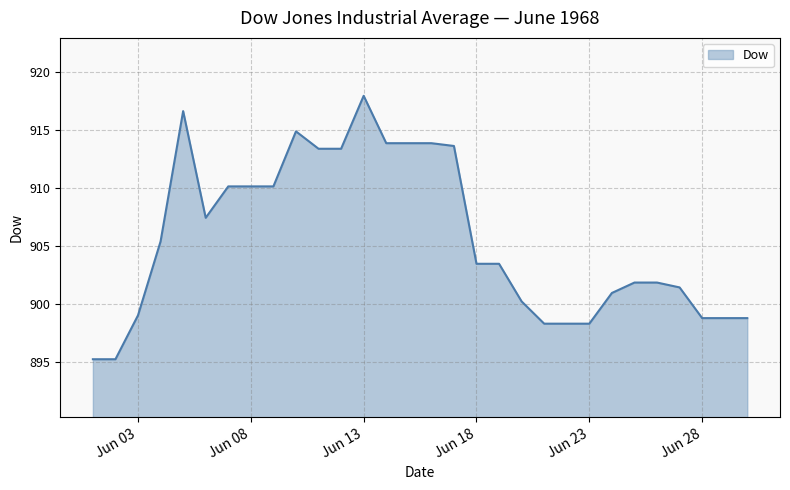

What is the difference between the maximum and minimum values?

22.7